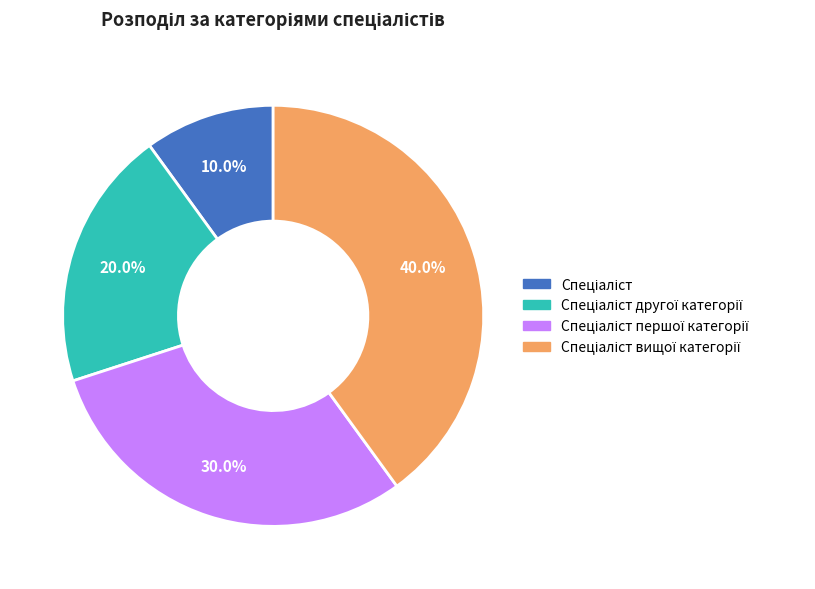

Is there any slice that represents more than half of the pie?

No